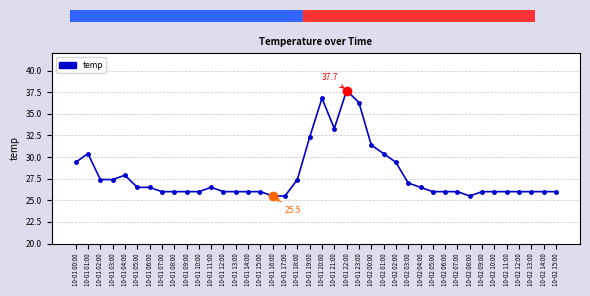

What is the approximate value at 10-01 14:00?

26.0